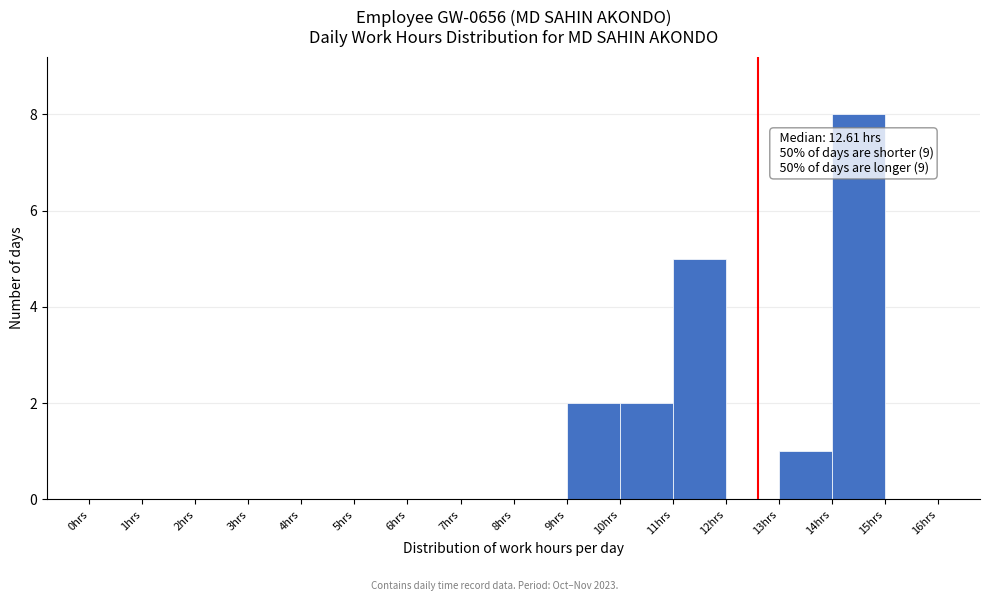

Over which range of the x-axis is the bar tallest?

14 to 15